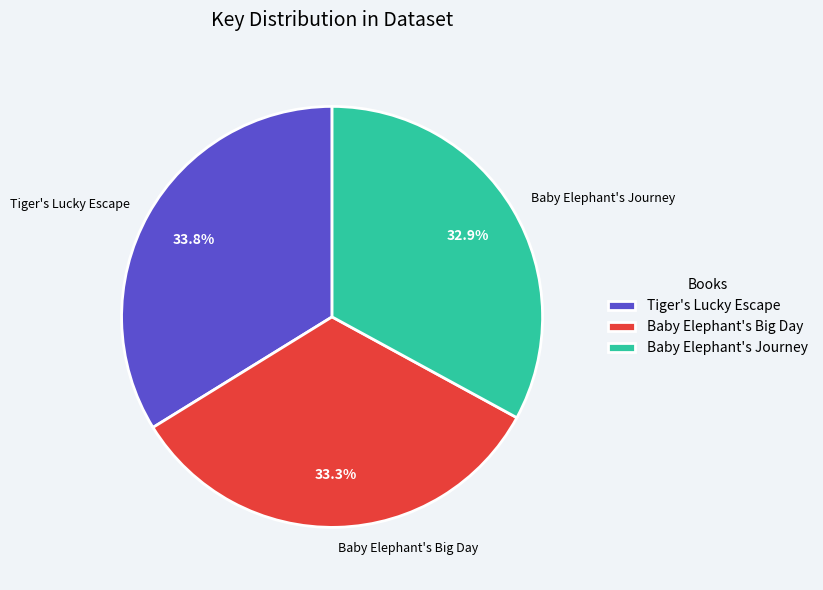

Between Baby Elephant's Journey and Tiger's Lucky Escape, which is larger?

Tiger's Lucky Escape